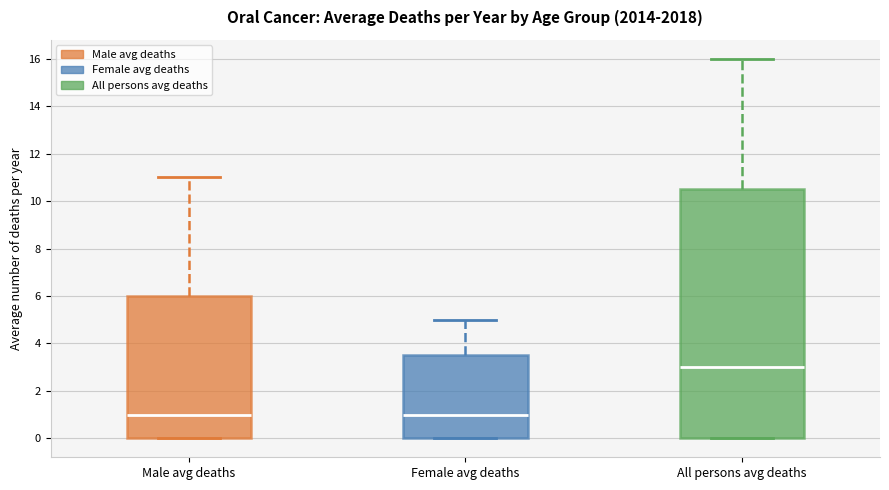

Comparing the boxes themselves (not the whiskers), which one is the tallest?

All persons avg deaths